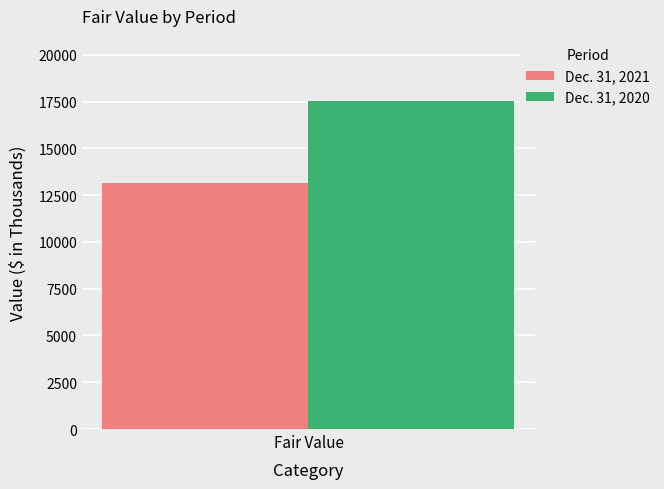

What is the spread (max minus min) of values at Fair Value?

4353